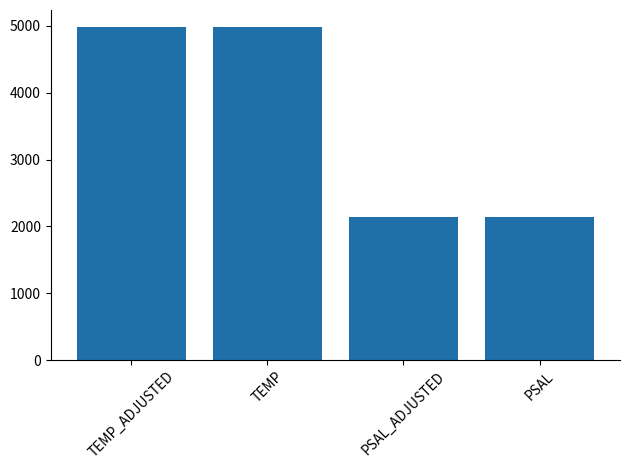

The value at PSAL_ADJUSTED is 2134.0. True or false?

True